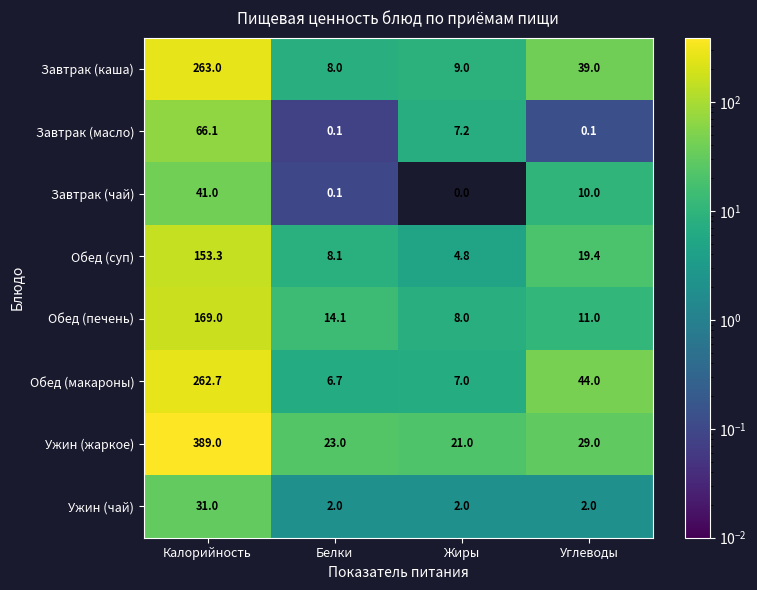

Which series has the largest total across all categories?

Ужин (жаркое)